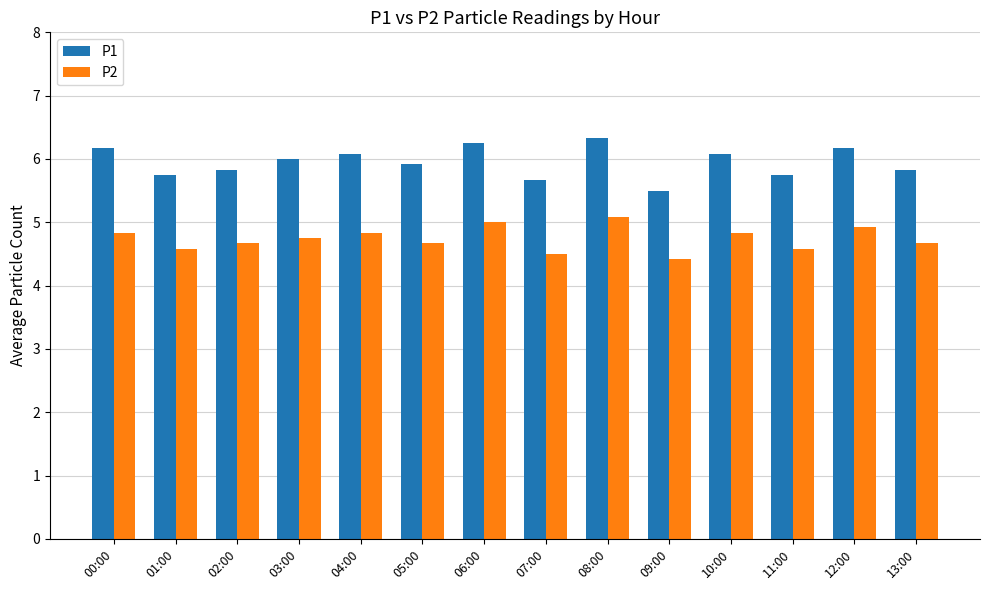

What is the difference between the P2 values at 12:00 and 08:00?

0.2